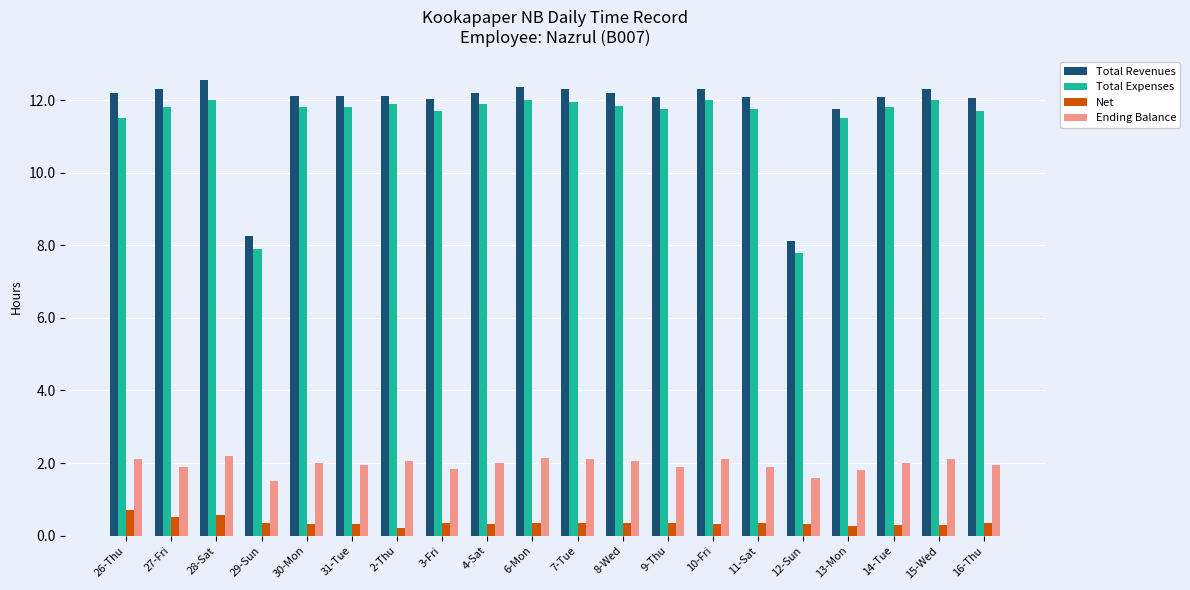

What is the sum of all Ending Balance values?

39.2